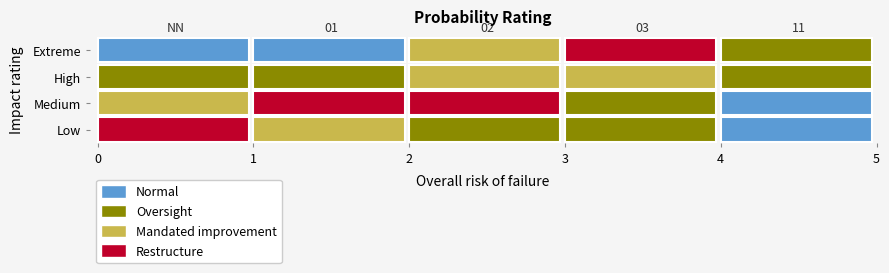

Which series has the largest total across all categories?

Medium